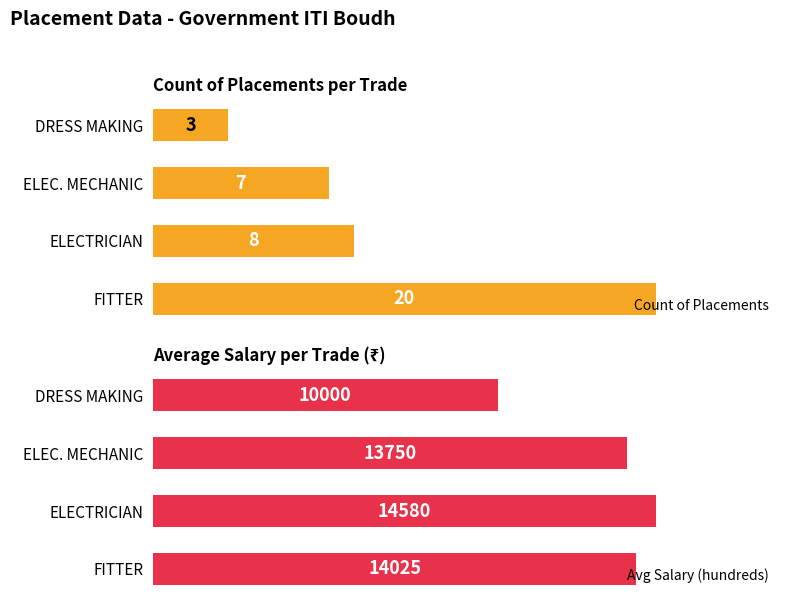

Rank the series at FITTER from highest to lowest value.

Avg Salary (hundreds), Count of Placements